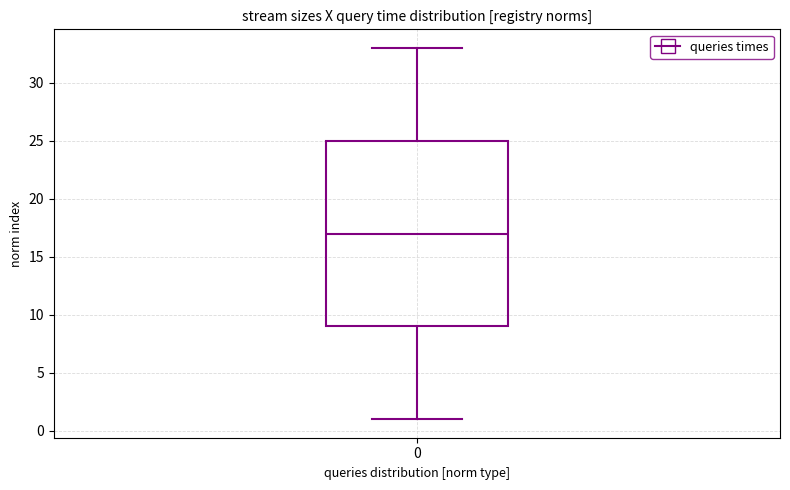

Transcribe this box plot: give where the median line is, the range the box spans, and where the two whiskers end, as read against the y-axis. The values are not printed on the chart, so give them approximately, as read against the axis.

median 17, box 9 to 25, whiskers 1 to 33